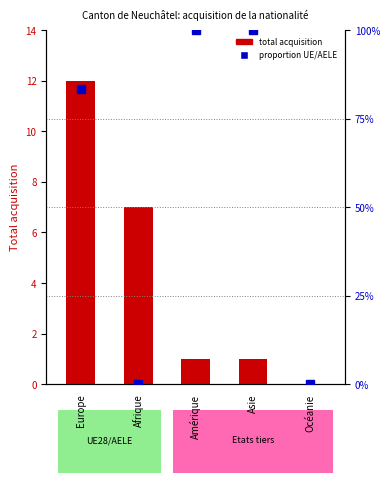

The Proportion UE/AELE series shows -0.5 at Afrique. True or false?

False